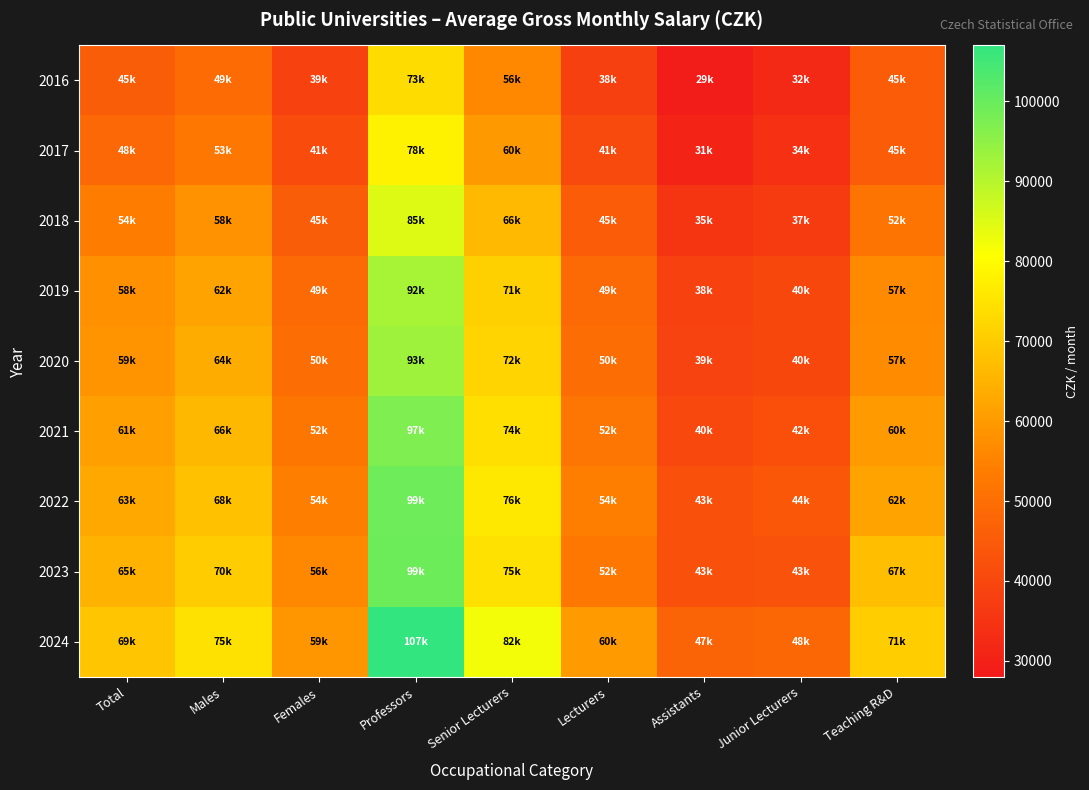

At how many categories does at least one series exceed 93869?

1